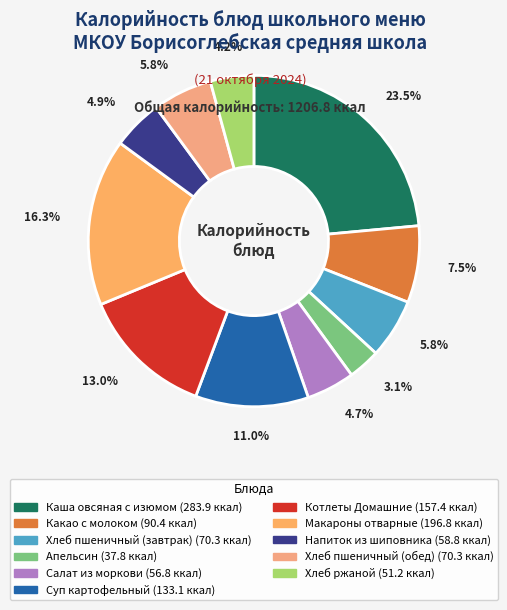

What percentage do Хлеб ржаной and Какао с молоком together represent?

11.7%